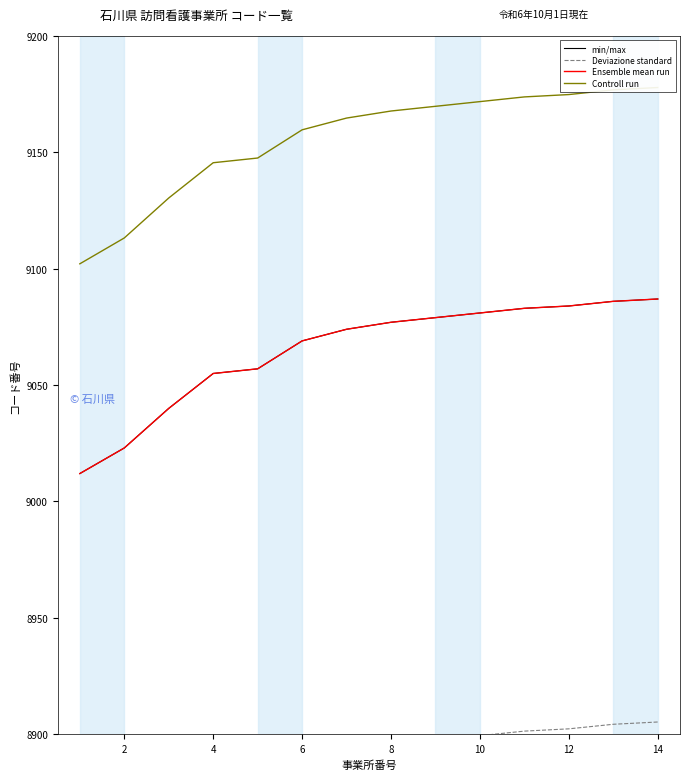

True or false: Deviazione standard and min/max cross at least once.

False